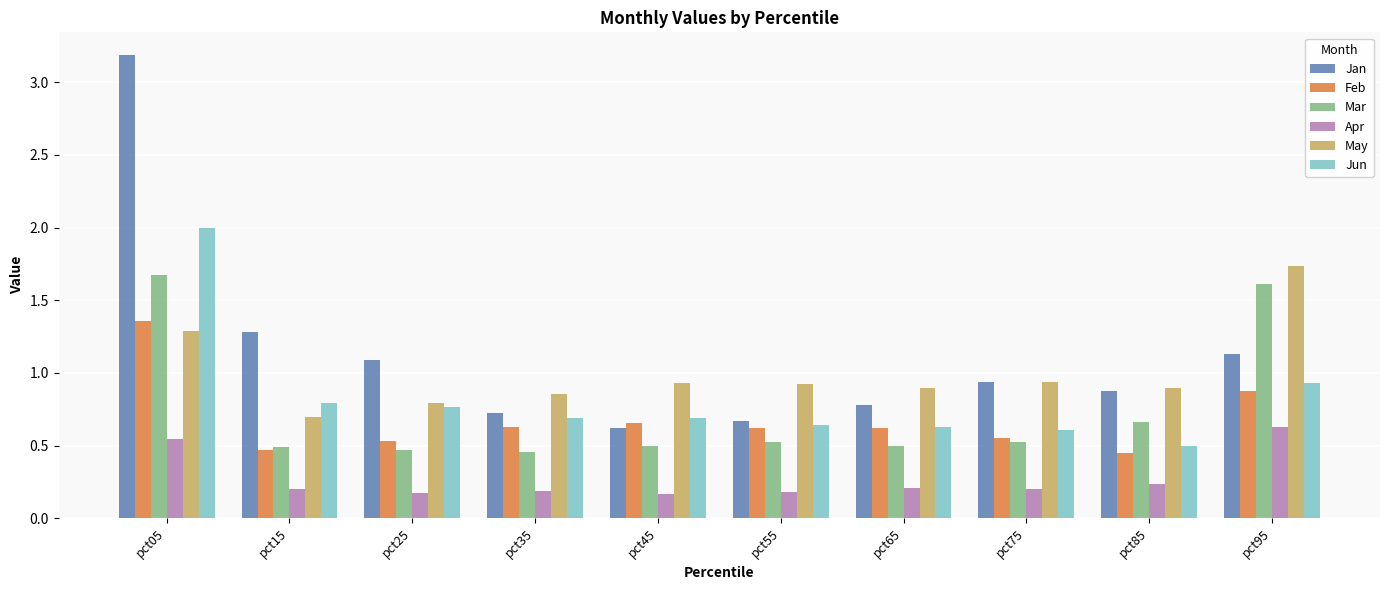

What is the total value across all series at pct25?

3.8